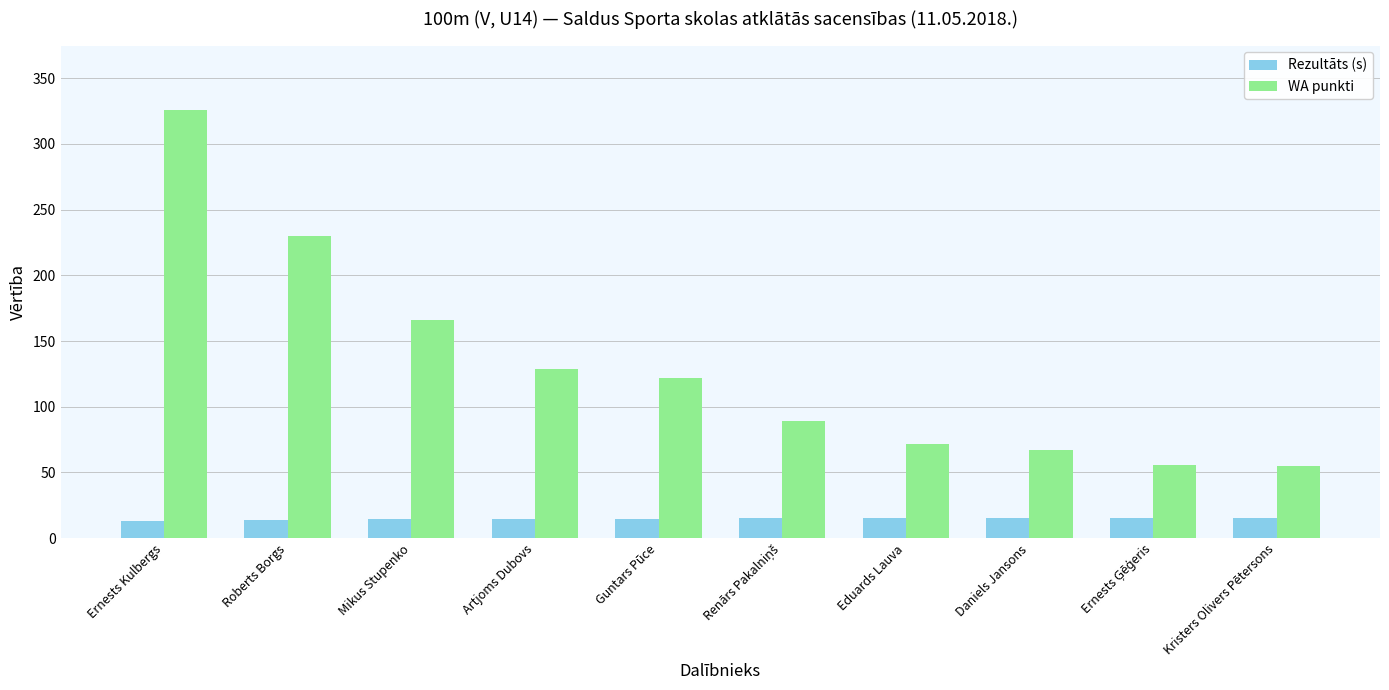

What is the label of the 7th bar from the left?

Eduards Lauva